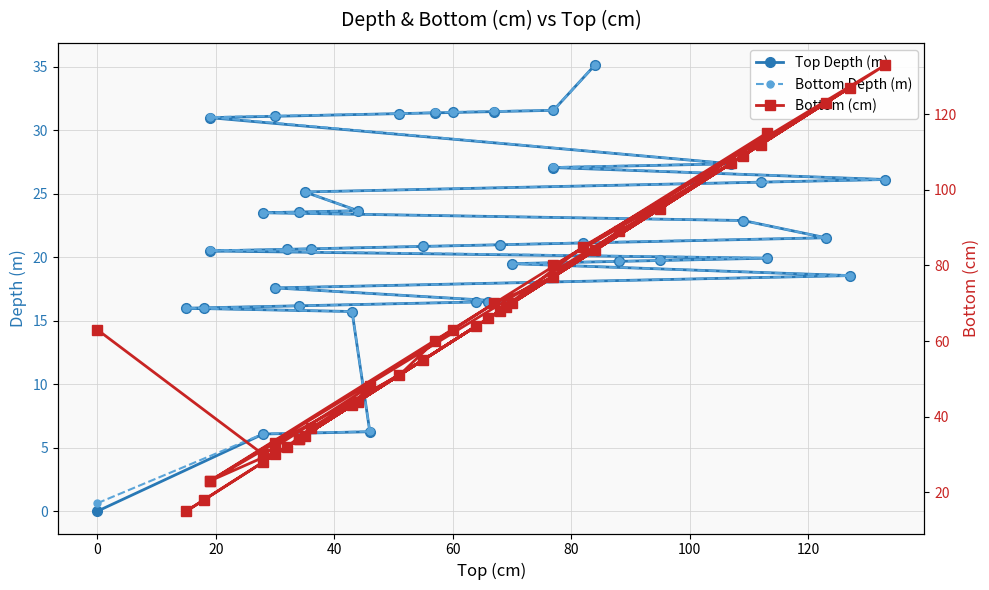

What are all the series names shown in the legend?

Top Depth (m), Bottom Depth (m), Bottom (cm)